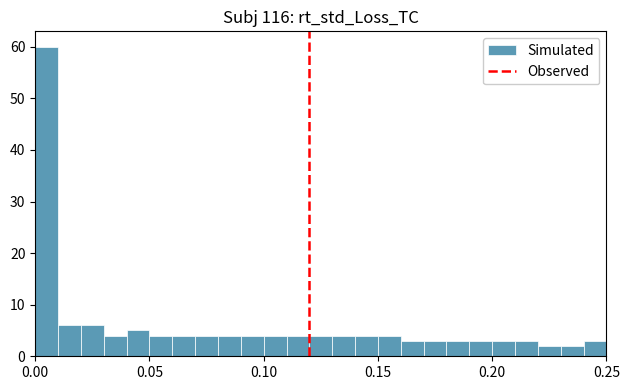

Read against the x-axis, roughly where is the centre of the tallest bar?

0.005